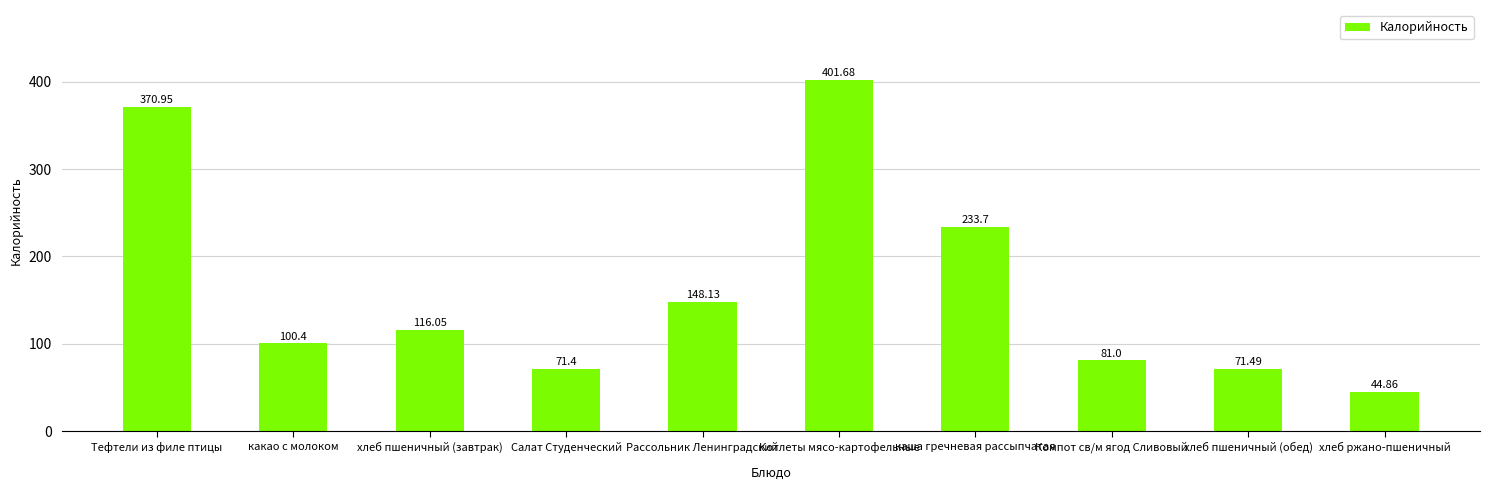

At which category does the chart reach its peak across all series?

Котлеты мясо-картофельные